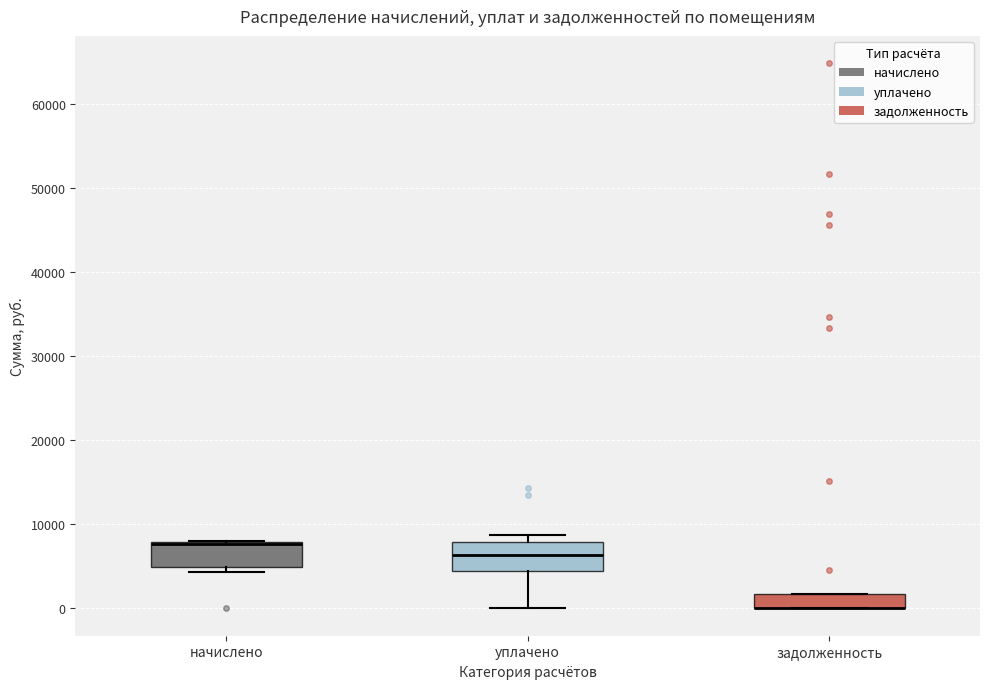

Reading left to right, transcribe this box plot: for each box, give where its median line is, the range the box spans, and where its two whiskers end, as read against the y-axis. The values are not printed on the chart, so give them approximately, as read against the axis.

начислено: median 8000 (drawn on the box's upper edge), box 5000 to 8000, whiskers 4000 to 8000
уплачено: median 6000, box 4000 to 8000, whiskers 0 to 9000
задолженность: median 0 (drawn on the box's lower edge), box 0 to 2000, whiskers 0 to 2000